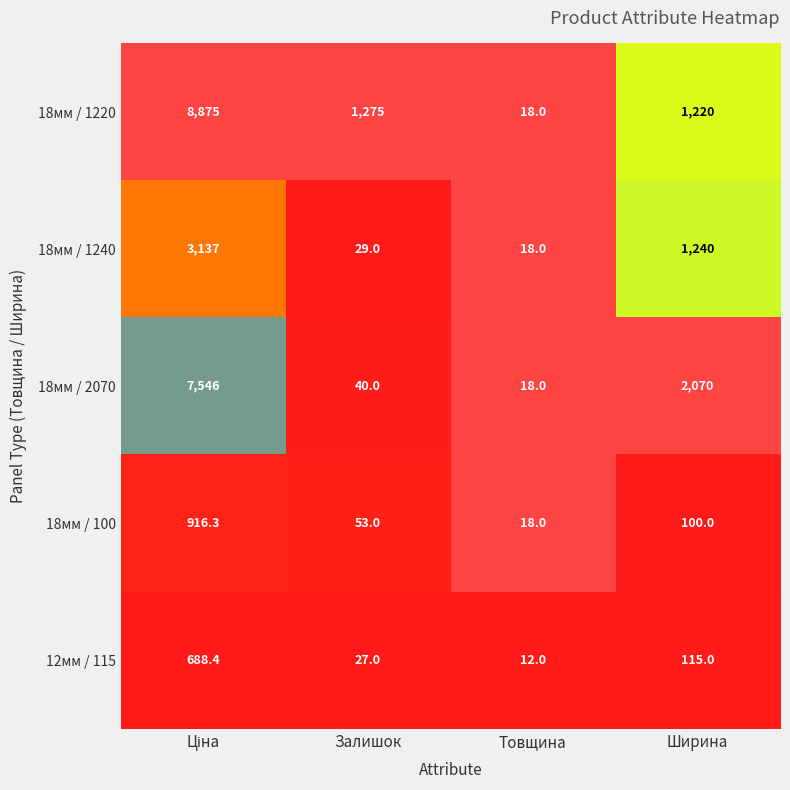

At Залишок, list the series in order from largest to smallest.

18мм / 1220, 18мм / 100, 18мм / 2070, 18мм / 1240, 12мм / 115